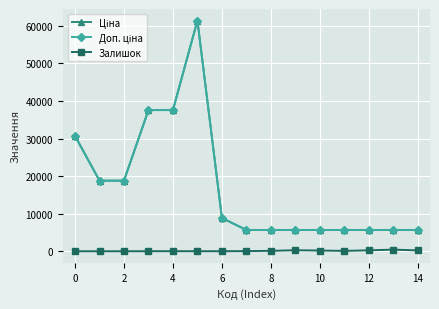

What is the value of the Залишок point at the 9th from the left?

23.0